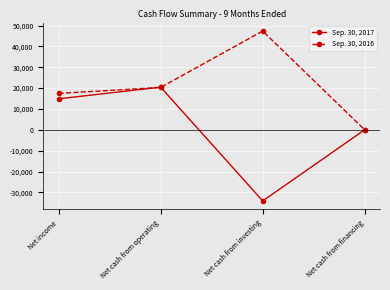

What is the label of the 4th point from the right?

Net income